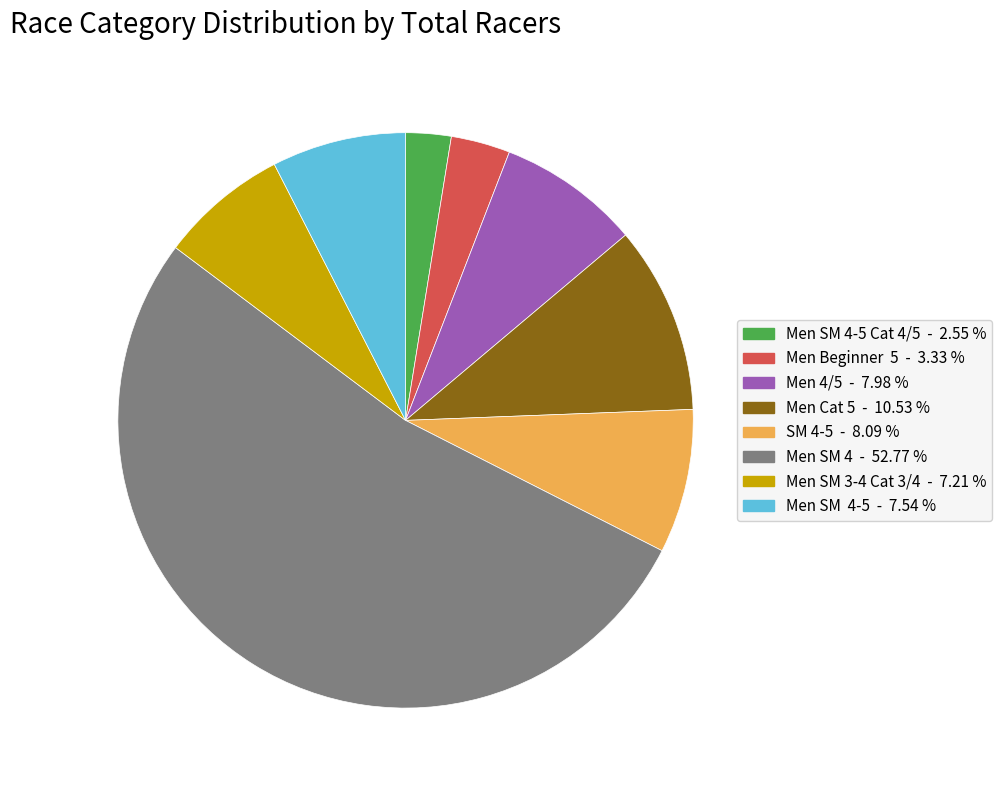

How many slices are in this pie chart?

8